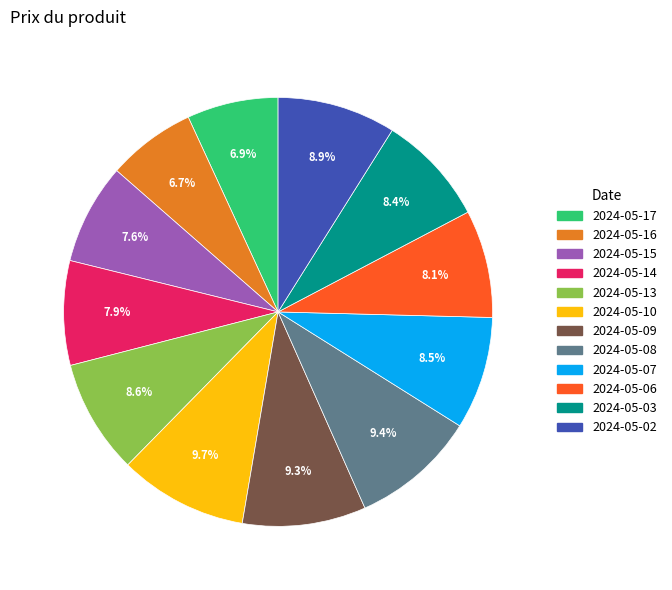

What percentage do 2024-05-09 and 2024-05-03 together represent?

17.7%